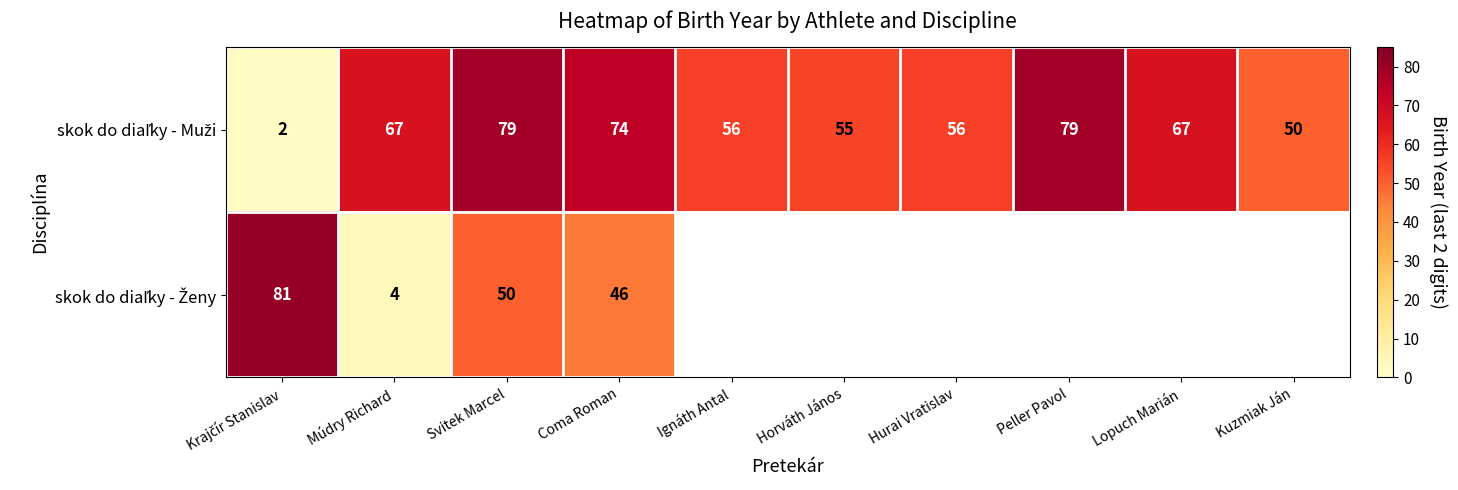

Between Peller Pavol and Ignáth Antal, which is larger?

Peller Pavol